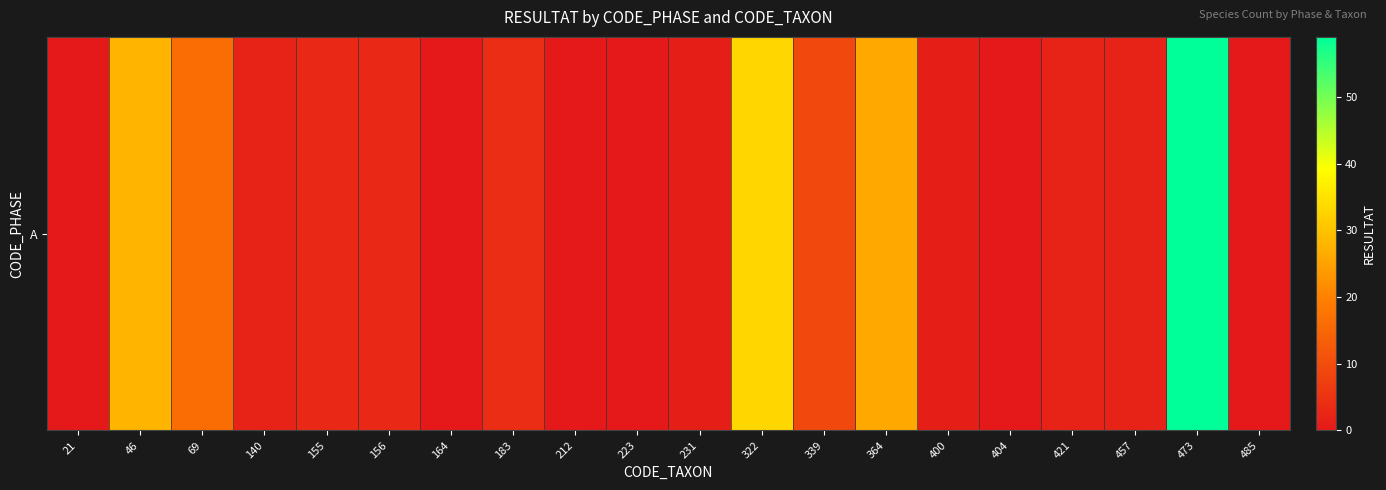

Which label corresponds to the smallest value in the chart?

21